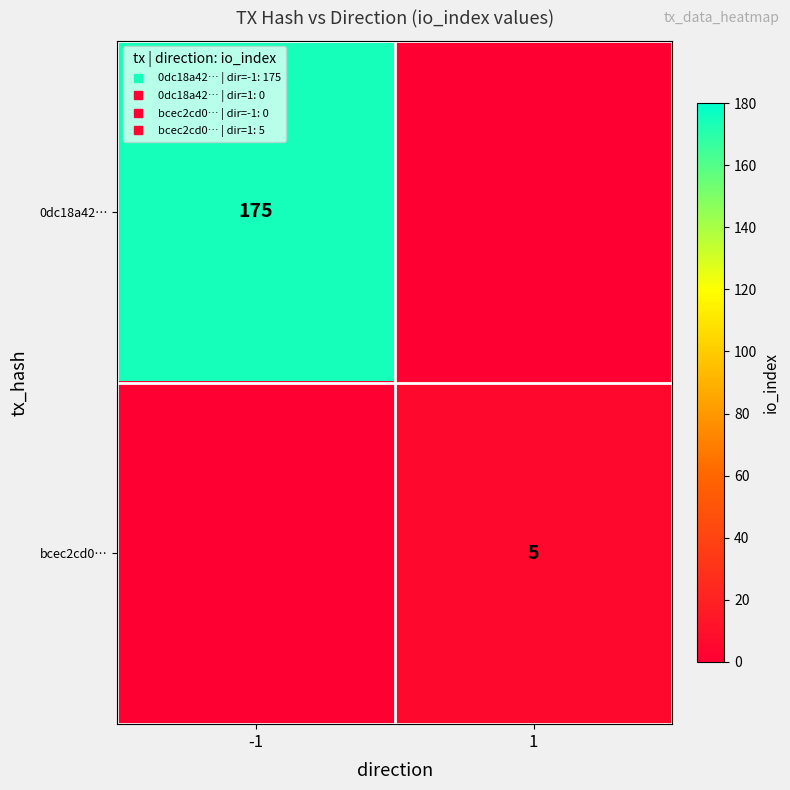

What is the sum of the bcec2cd0… values at -1 and 1?

5